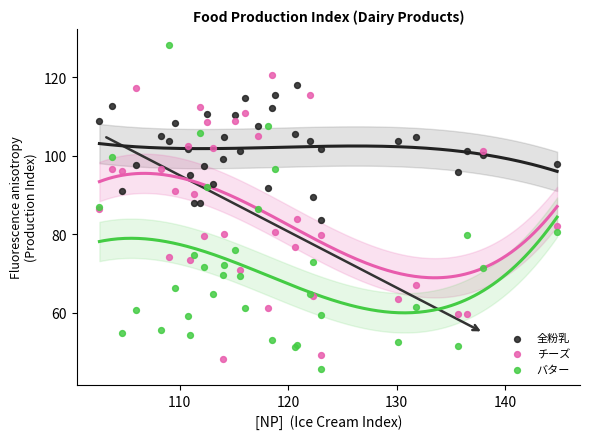

What is the X range (max minus min) for the scatter plot?

42.2